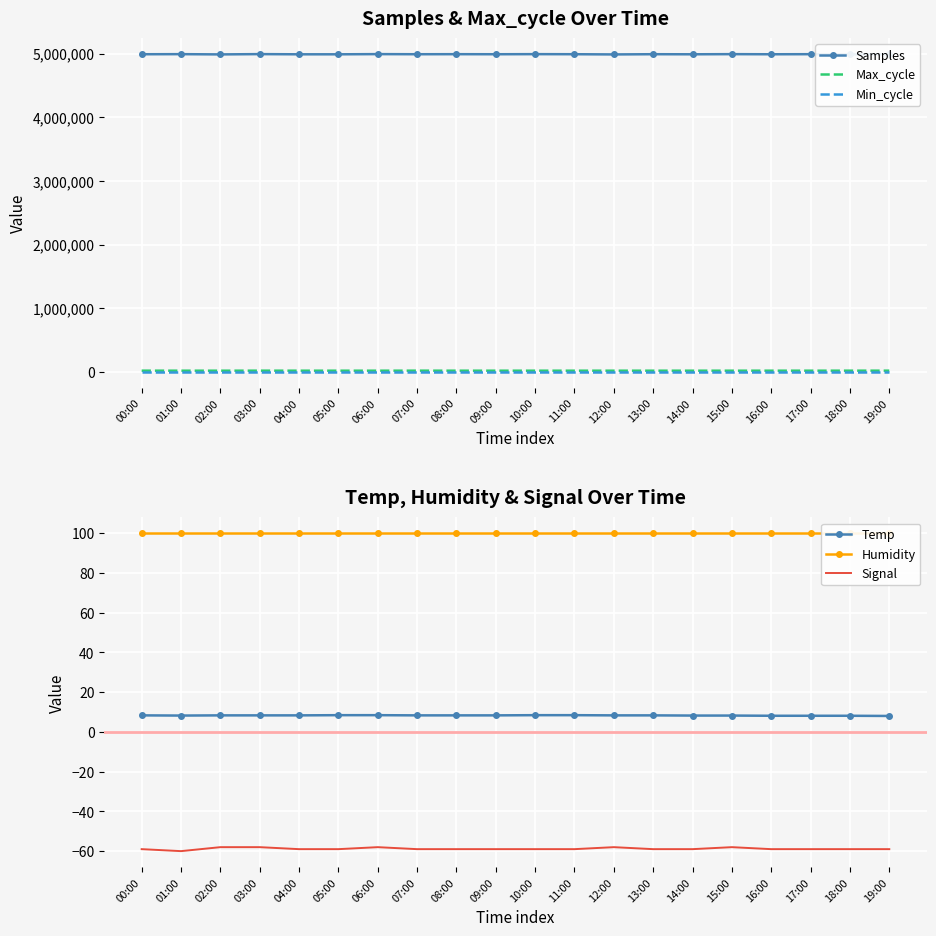

How many interior local peaks does the Max_cycle series have?

6